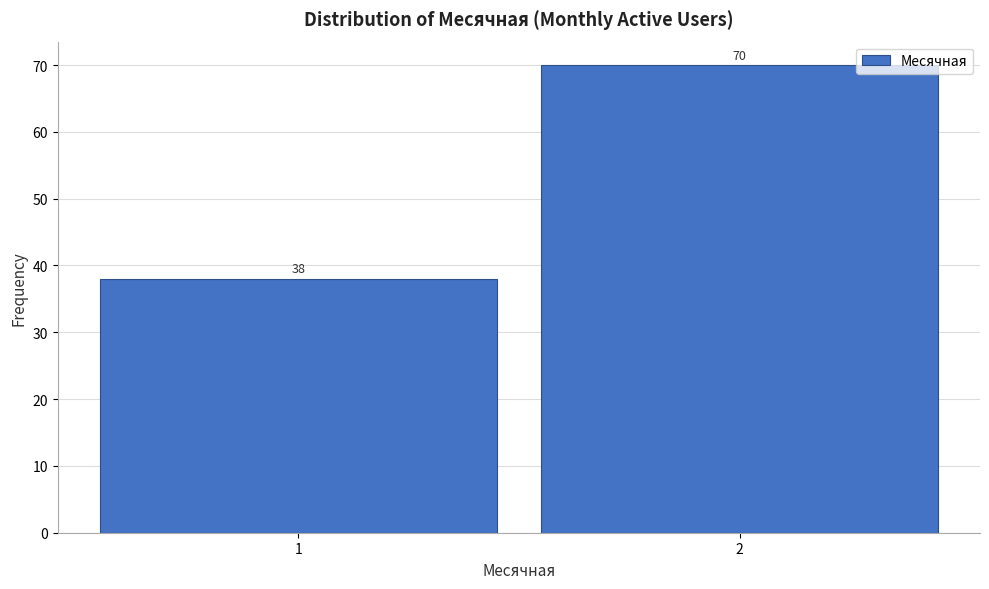

Reading left to right, transcribe all the data shown in this chart.

38	70